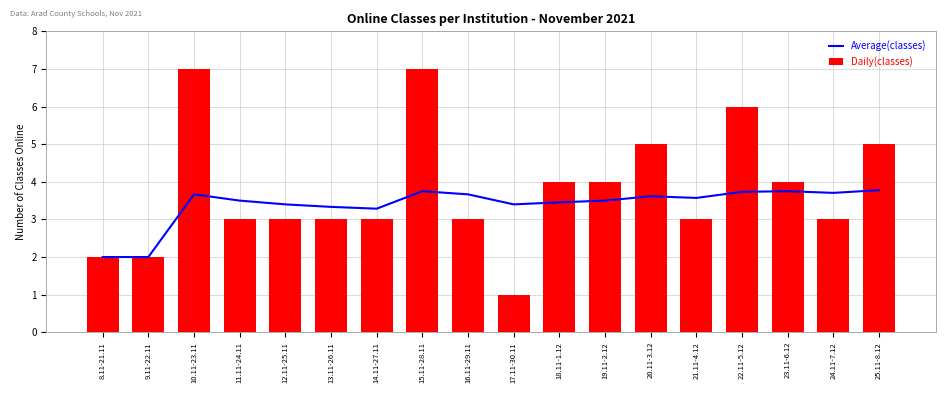

What position from the left is 18.11-1.12?

11